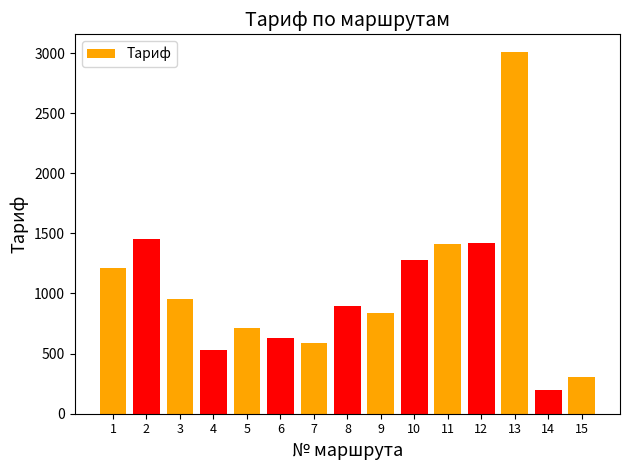

What is the minimum value shown in the chart?

197.0